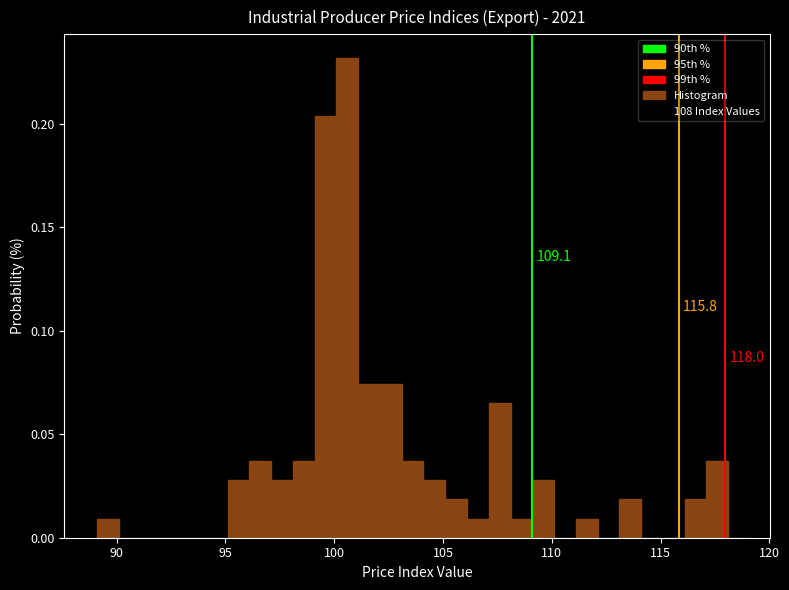

Around what value on the x-axis is the tallest bar? Give the approximate position of its centre, as read against the axis.

100.5